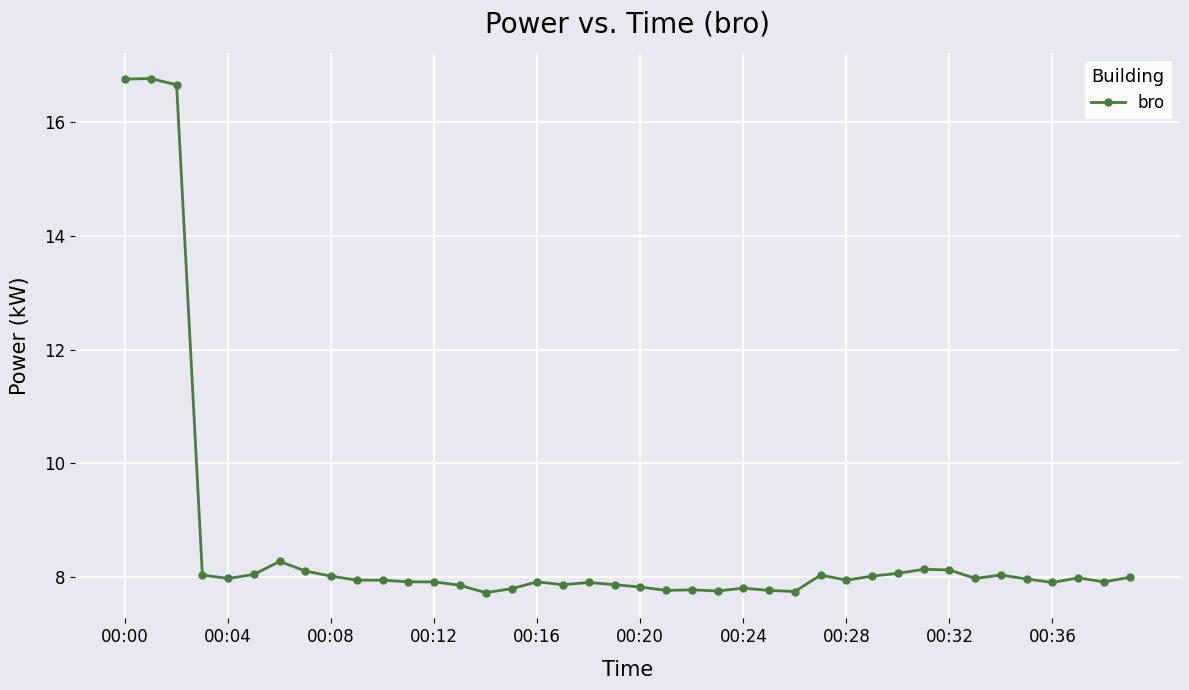

What is the value of the 1st point from the left?

16.8